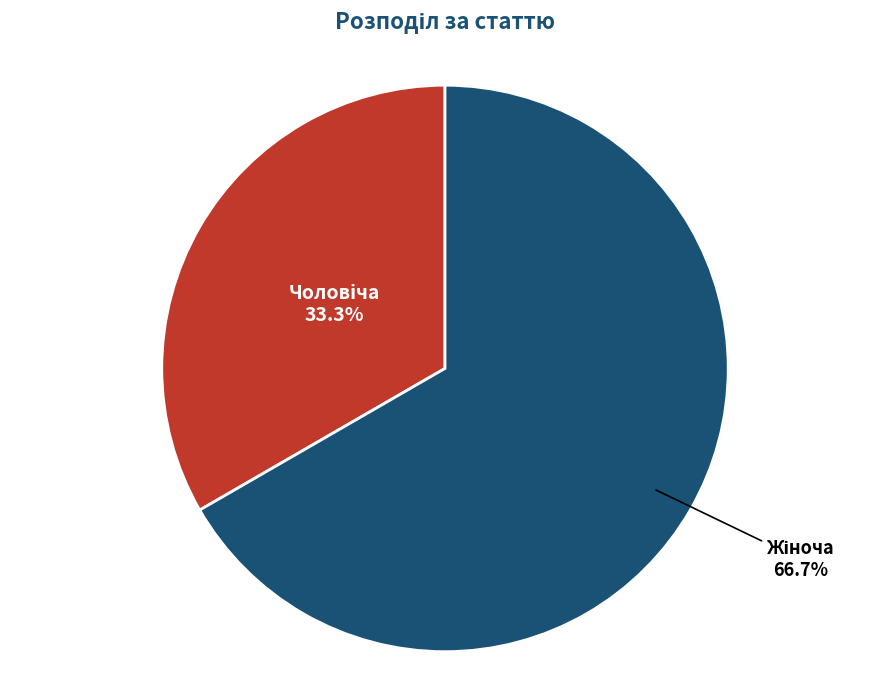

Is there a majority slice in this chart?

Yes